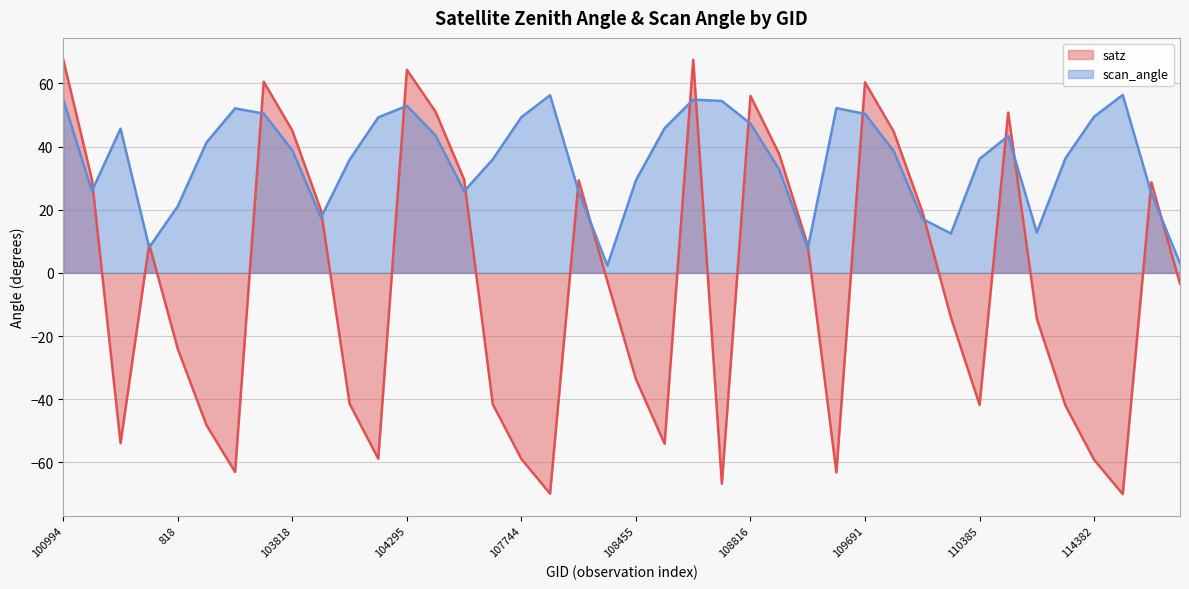

What is the average value of the scan_angle series?

35.9